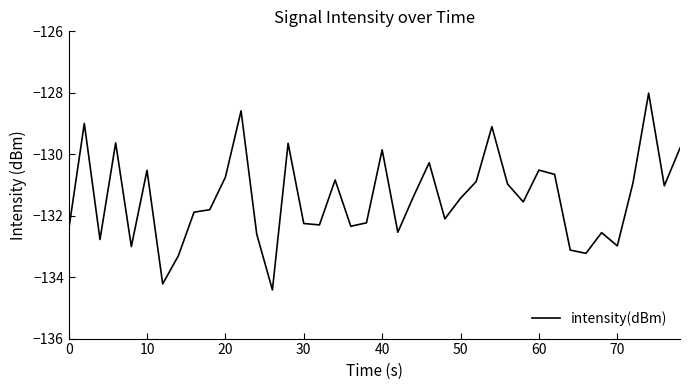

What is the difference between the maximum and minimum values?

6.4